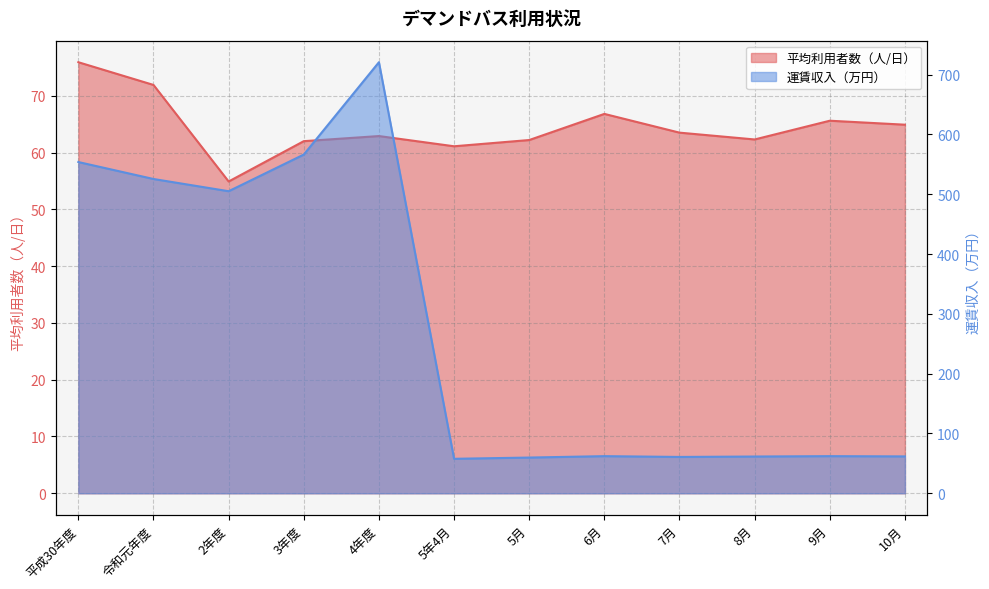

What value does the 運賃収入（万円） series have at 8月?

61.5